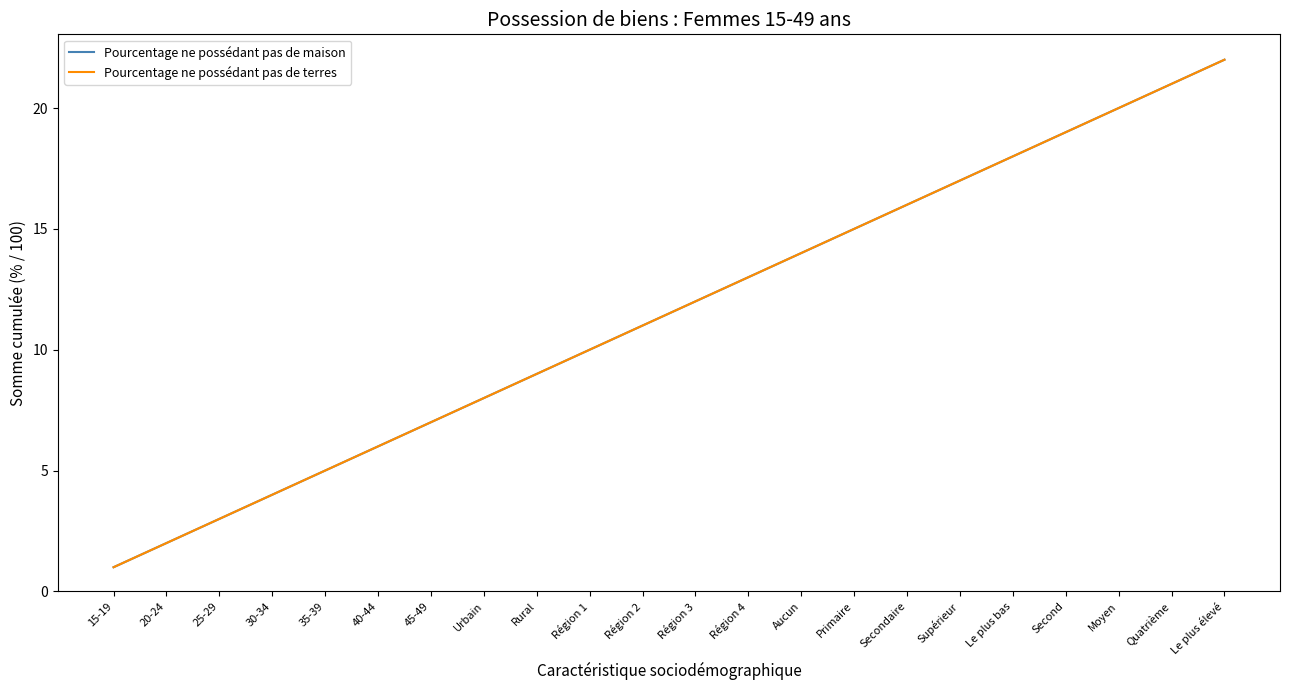

Does the chart have visible grid lines?

No